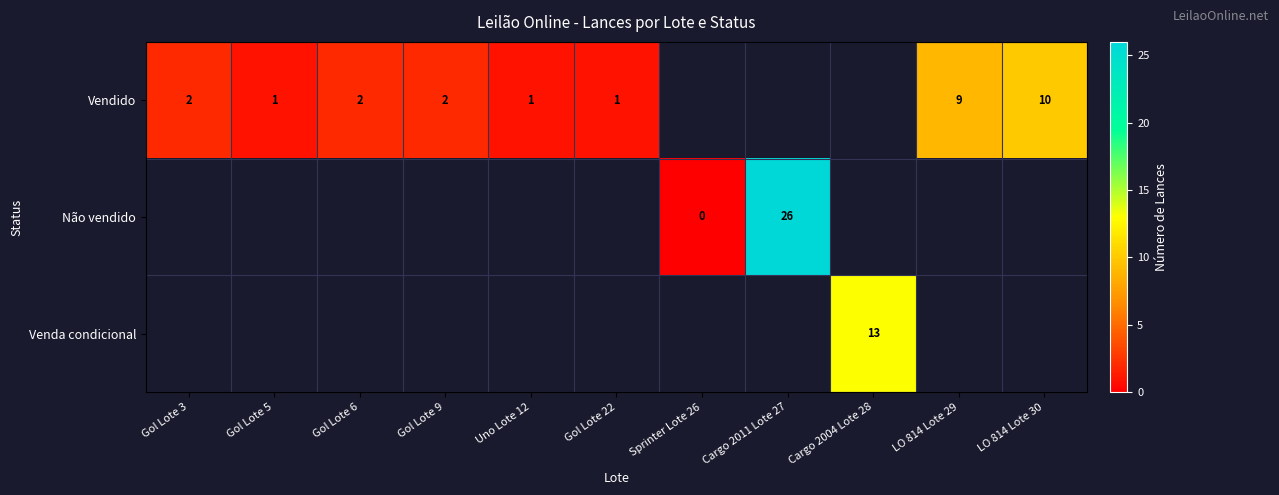

True or false: Não vendido has a value of 26 at Cargo 2011 Lote 27.

True